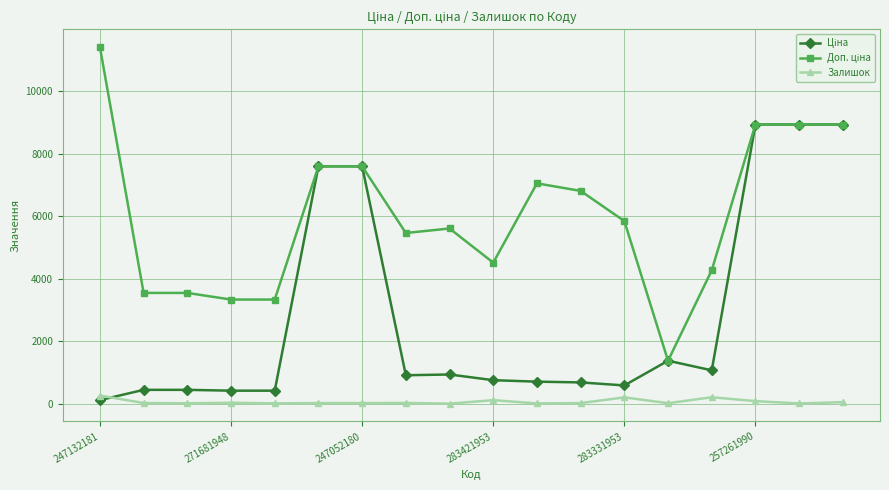

How many lines are shown in the chart?

3